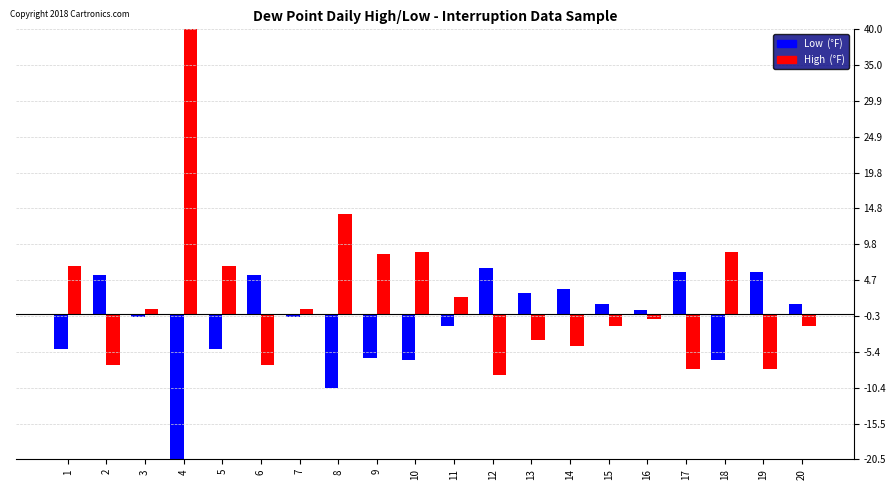

At which label does High  (°F) reach its minimum?

12